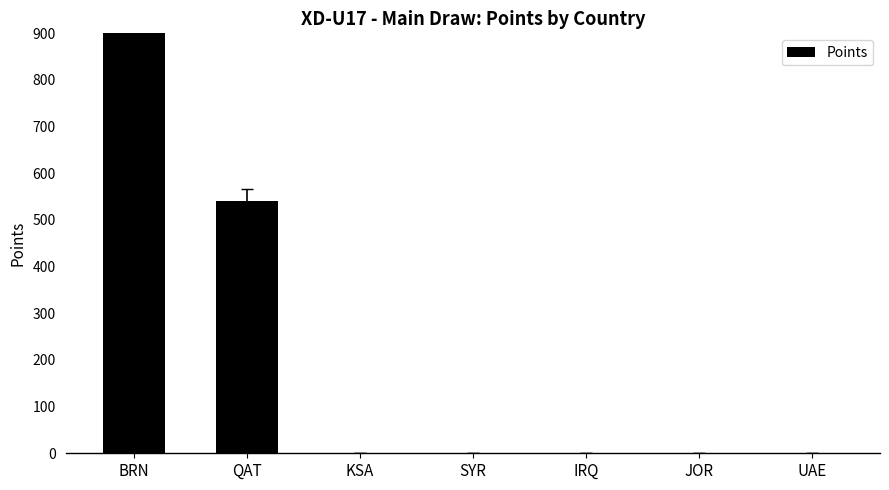

Which has a higher value, BRN or SYR?

BRN